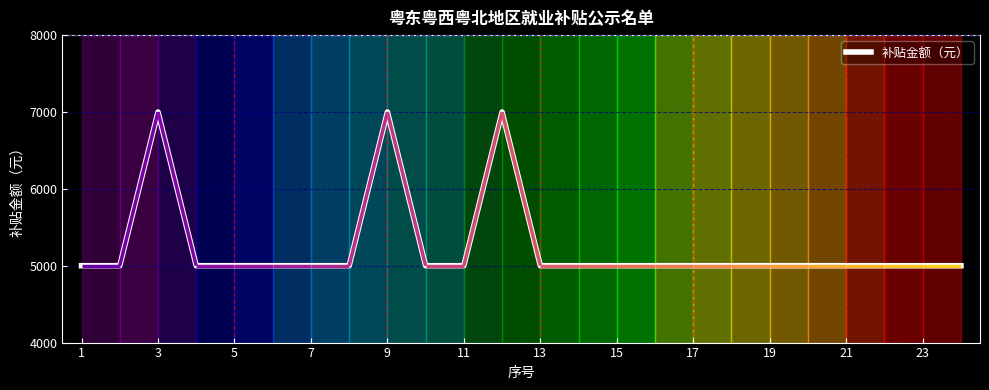

What is the maximum value for 补贴金额（元）?

7000